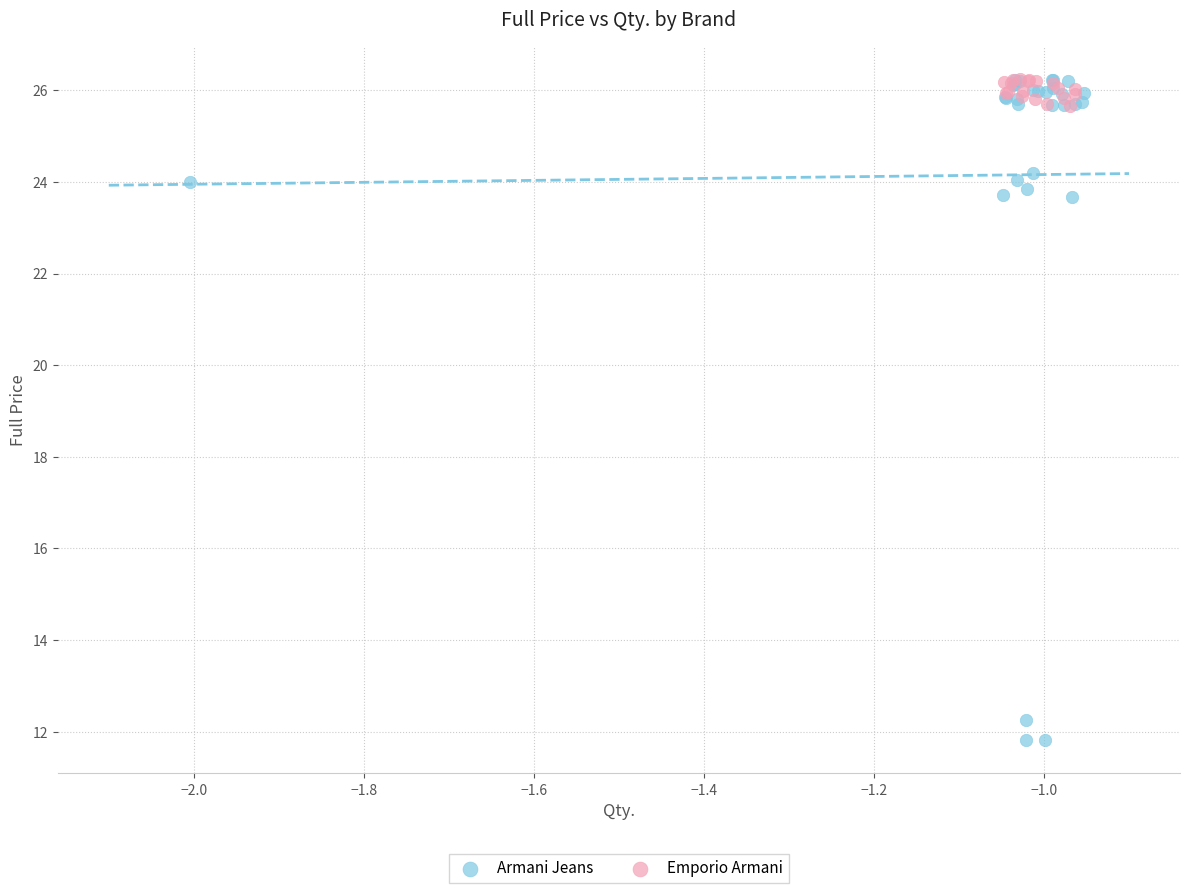

Which series reaches the minimum Y coordinate?

Armani Jeans